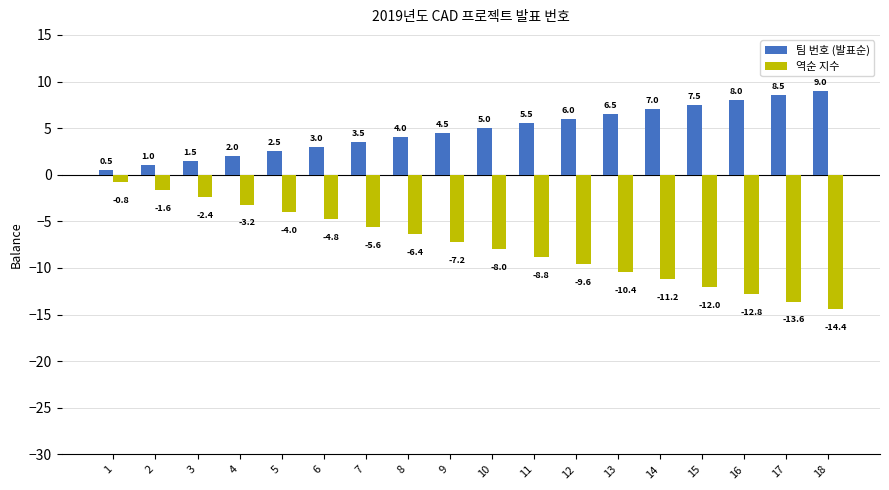

Count the number of categories in the chart.

18